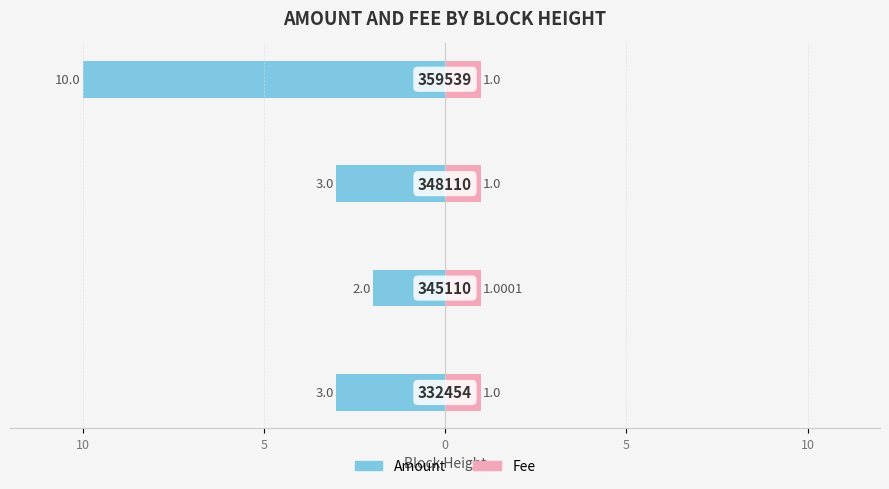

Count the number of data series in this chart.

2